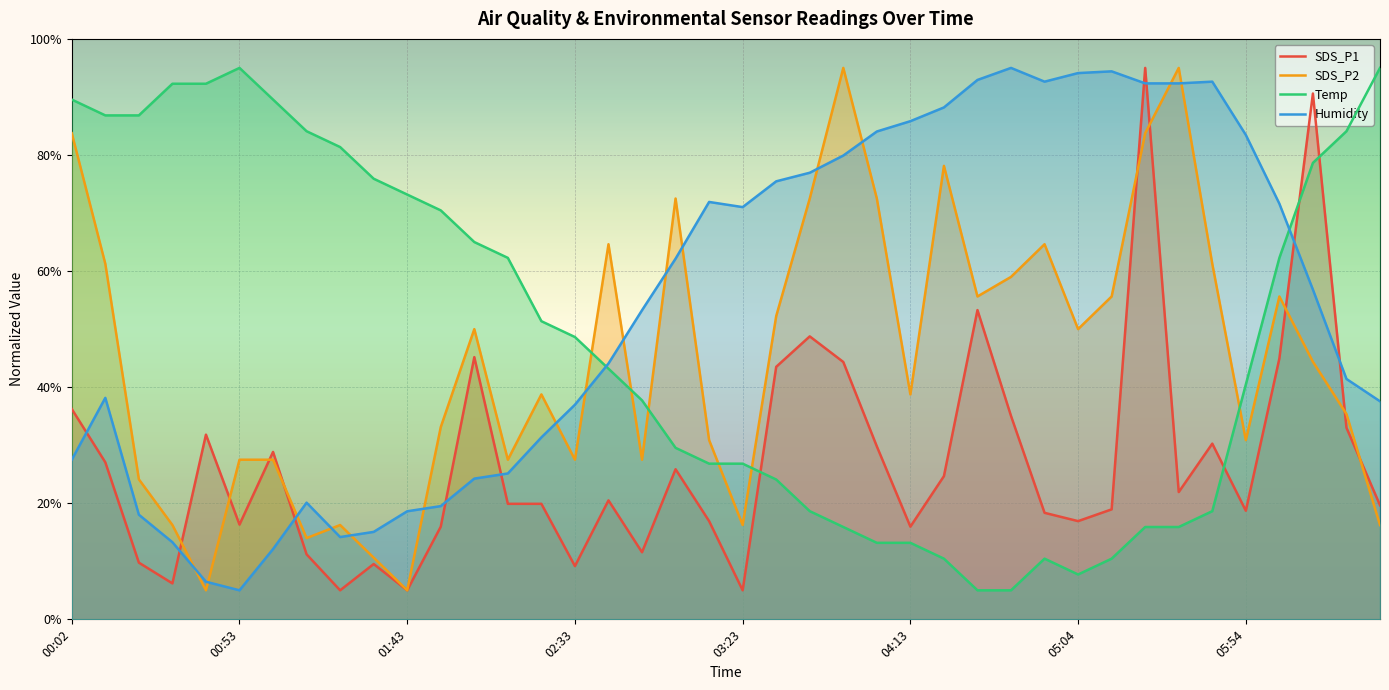

At which label does SDS_P1 reach its peak?

32